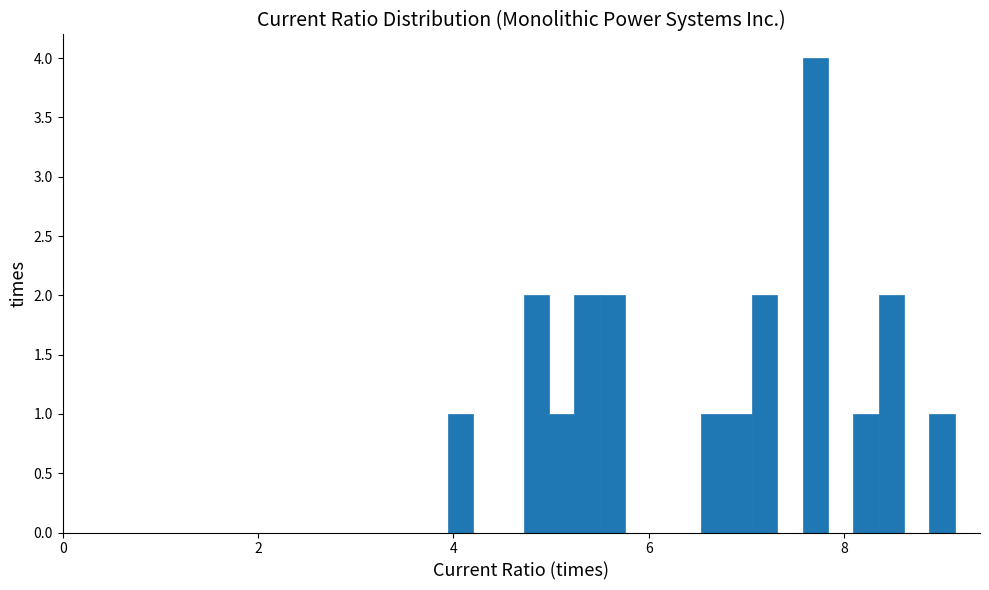

Read against the x-axis, roughly where is the centre of the tallest bar?

7.8